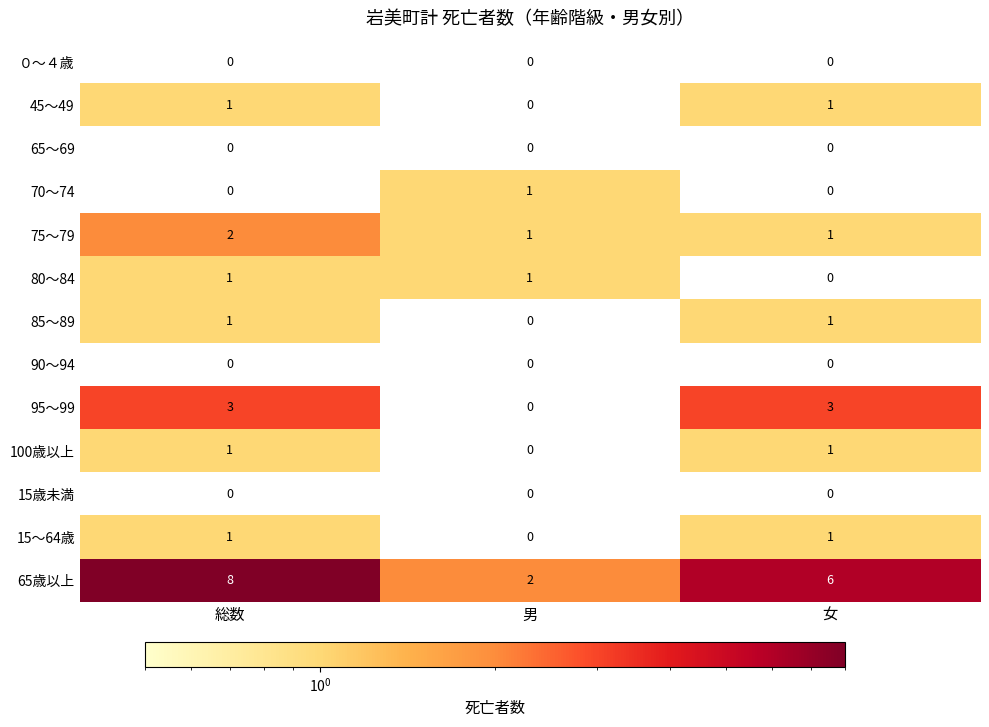

What is the maximum value for 65歳以上?

8